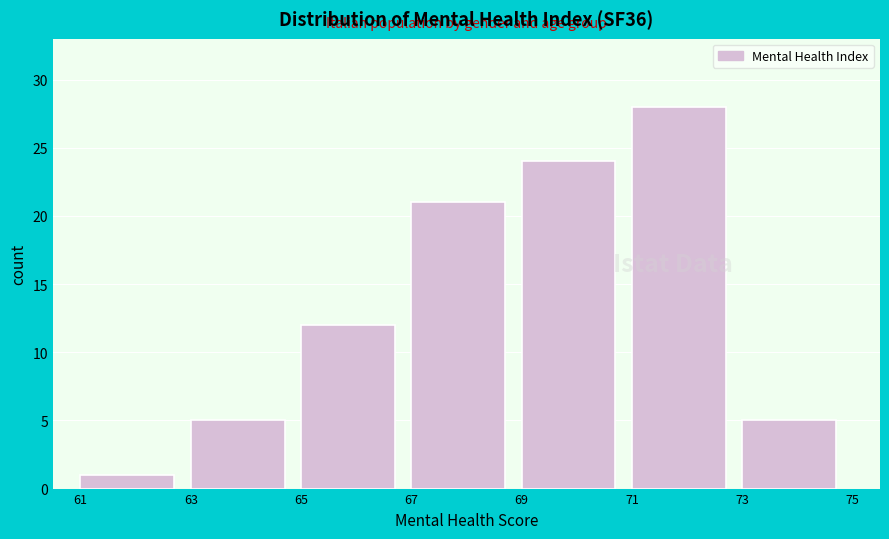

Over which range of the x-axis is the bar tallest?

71 to 73